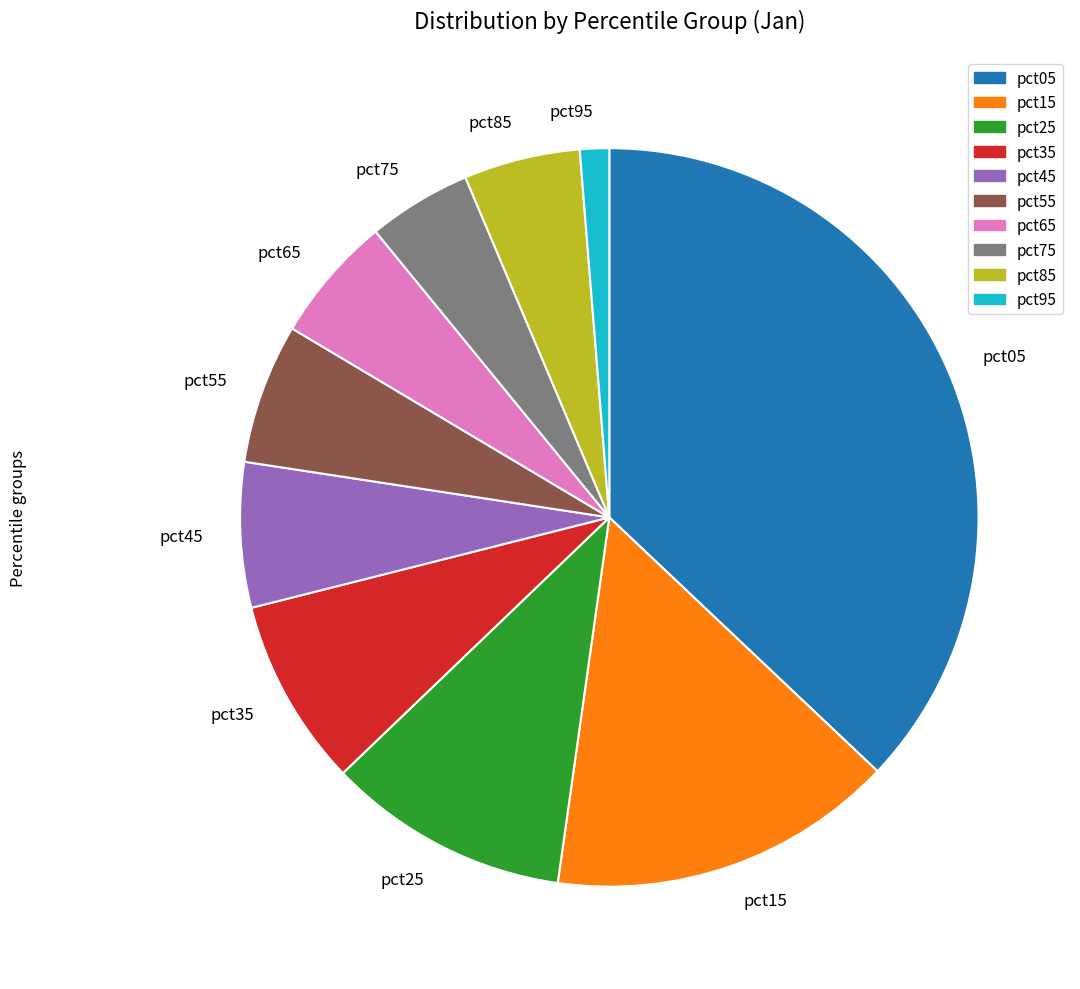

Is the sum of pct75 and pct15 greater than half?

No